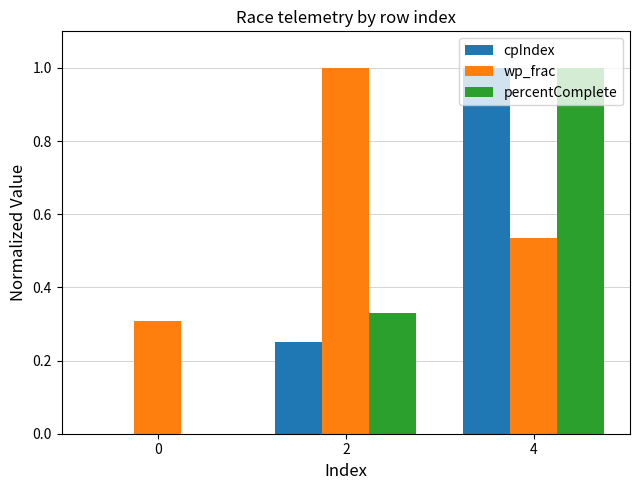

At which category is the sum across all series the highest?

4